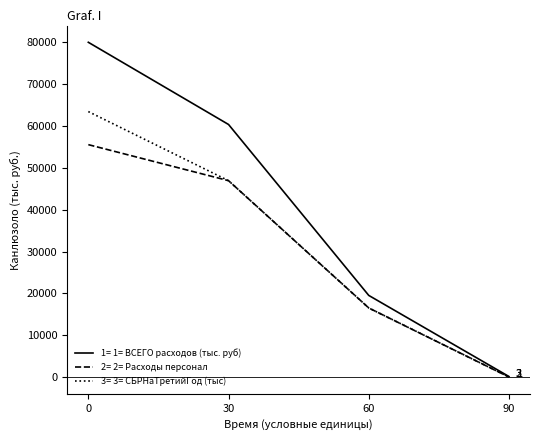

What is the total value across all series at 60?

52541.4